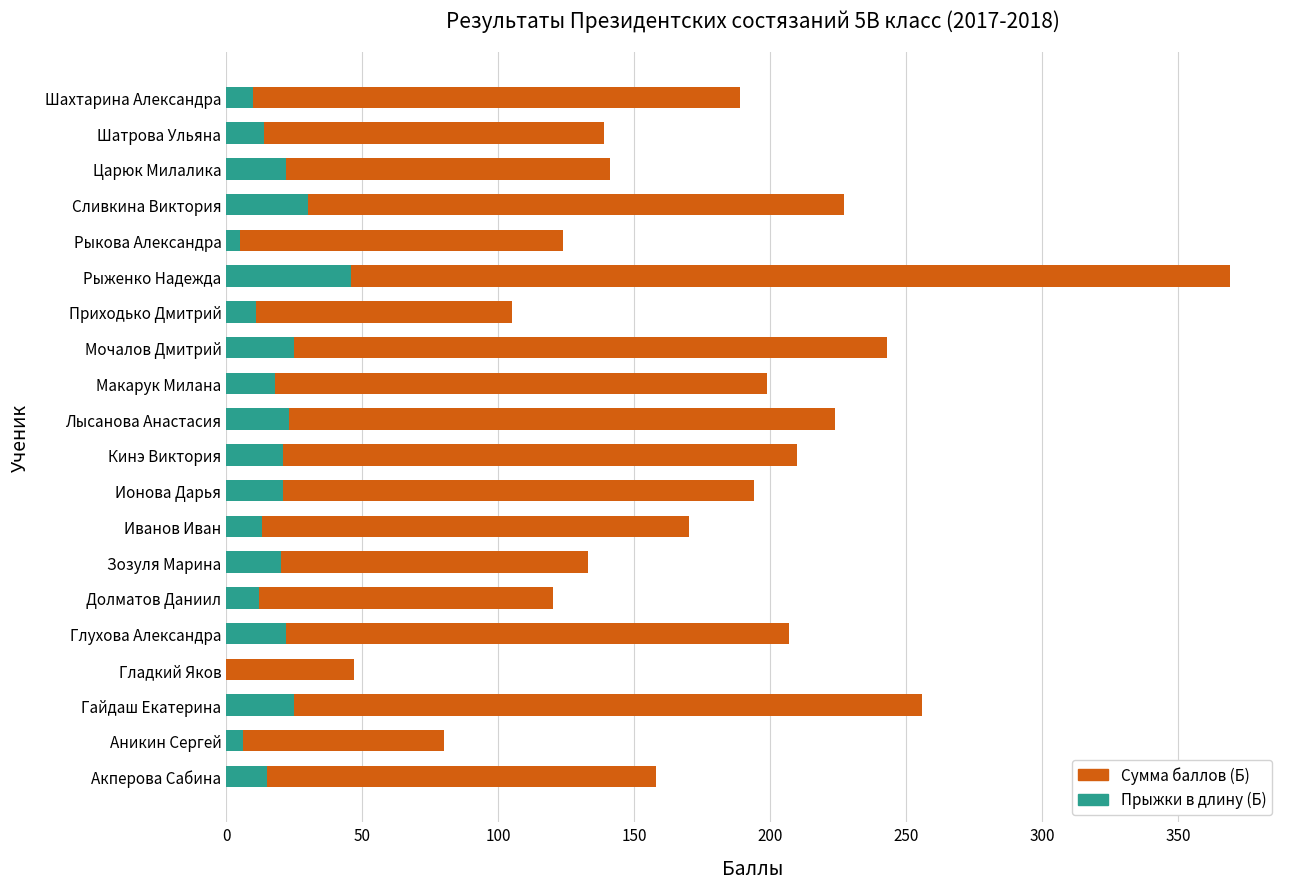

What is the highest value of the Прыжки в длину (Б) series?

46